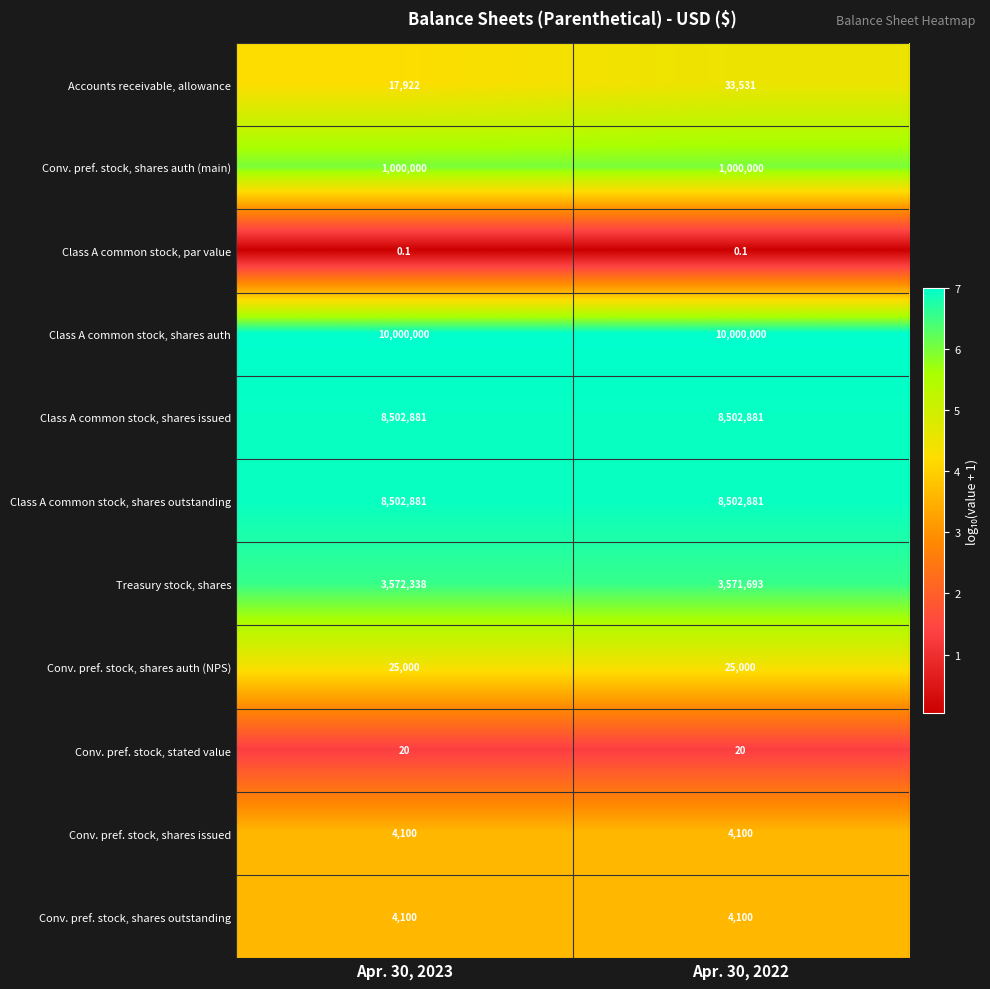

List the labels in order of Treasury stock, shares value, smallest first.

Apr. 30, 2022, Apr. 30, 2023